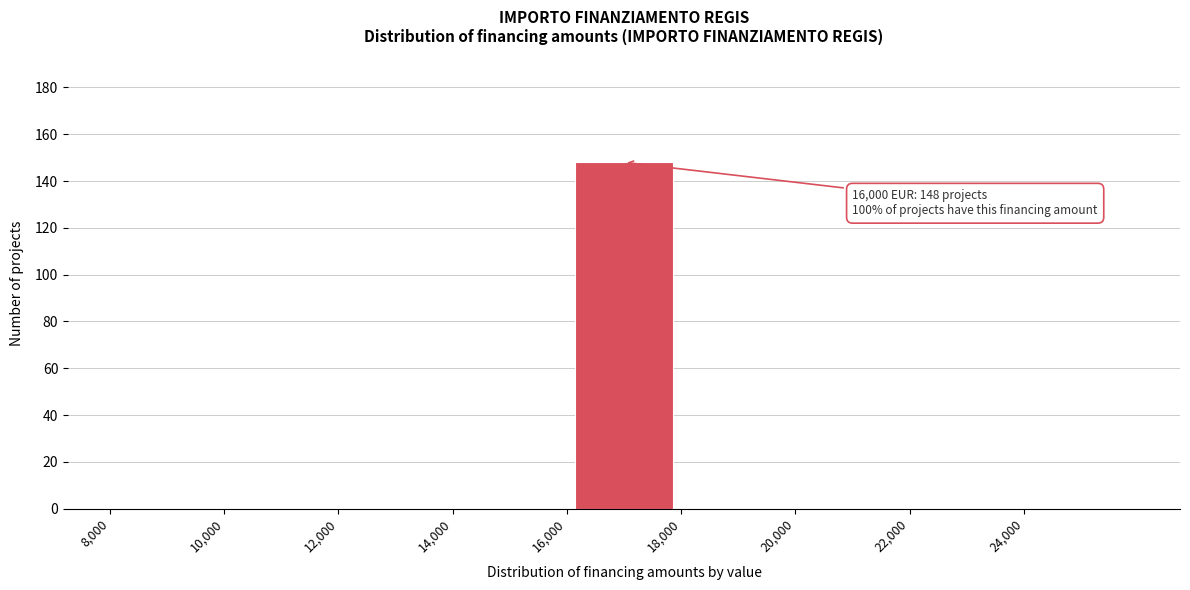

Which range on the x-axis has the tallest bar?

16000 to 18000